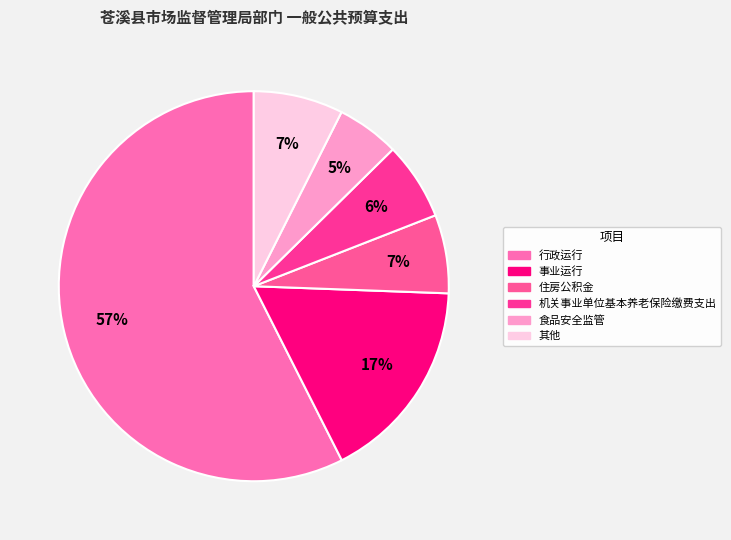

What is the majority slice?

行政运行